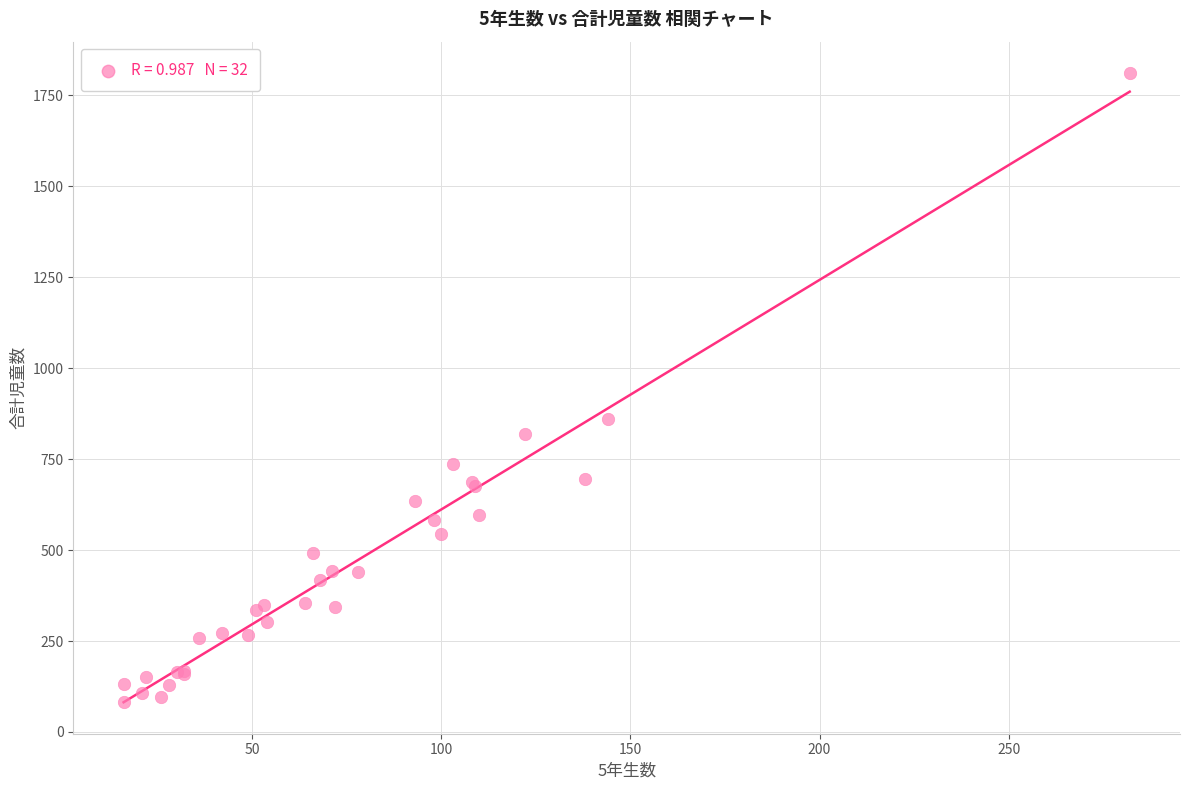

What Y value in the scatter plot is closest to 946?

861